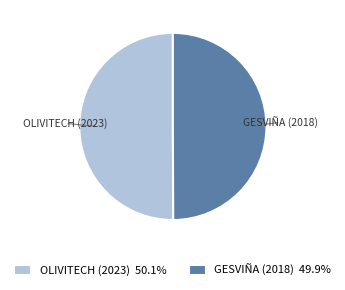

What is the ratio of the value at OLIVITECH (2023) to the value at GESVIÑA (2018)?

1.0